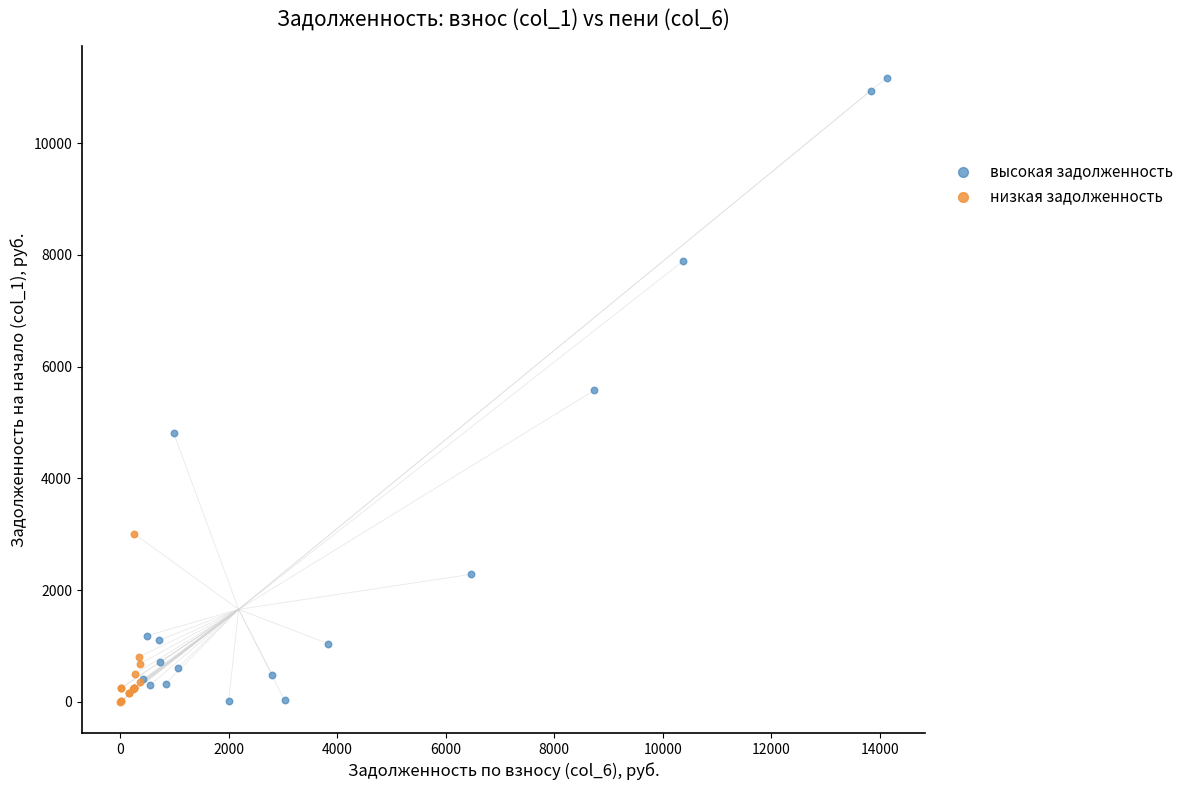

Which series has the widest spread of Y values?

высокая задолженность